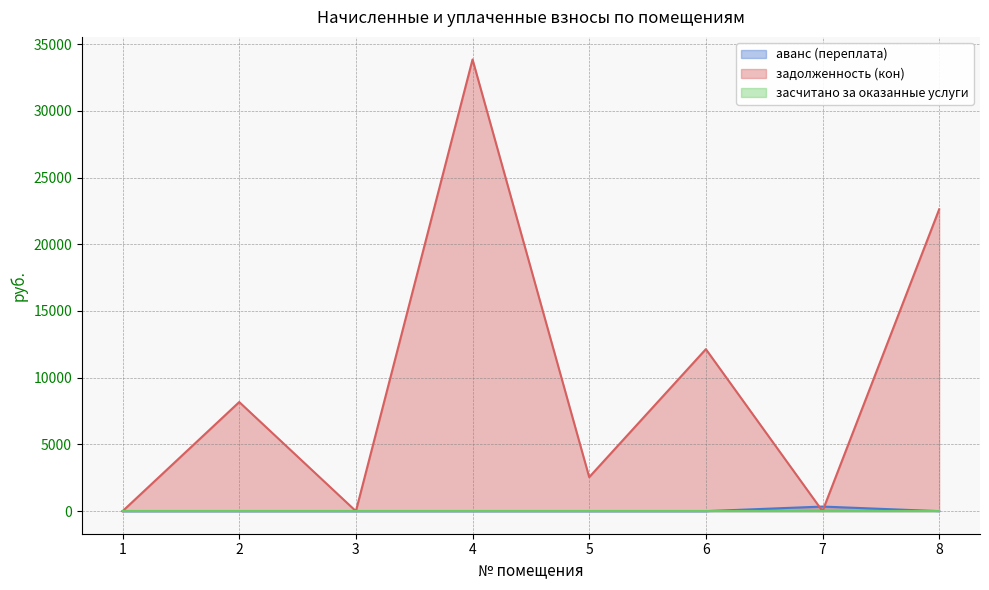

At which label does задолженность (кон) reach its minimum?

1